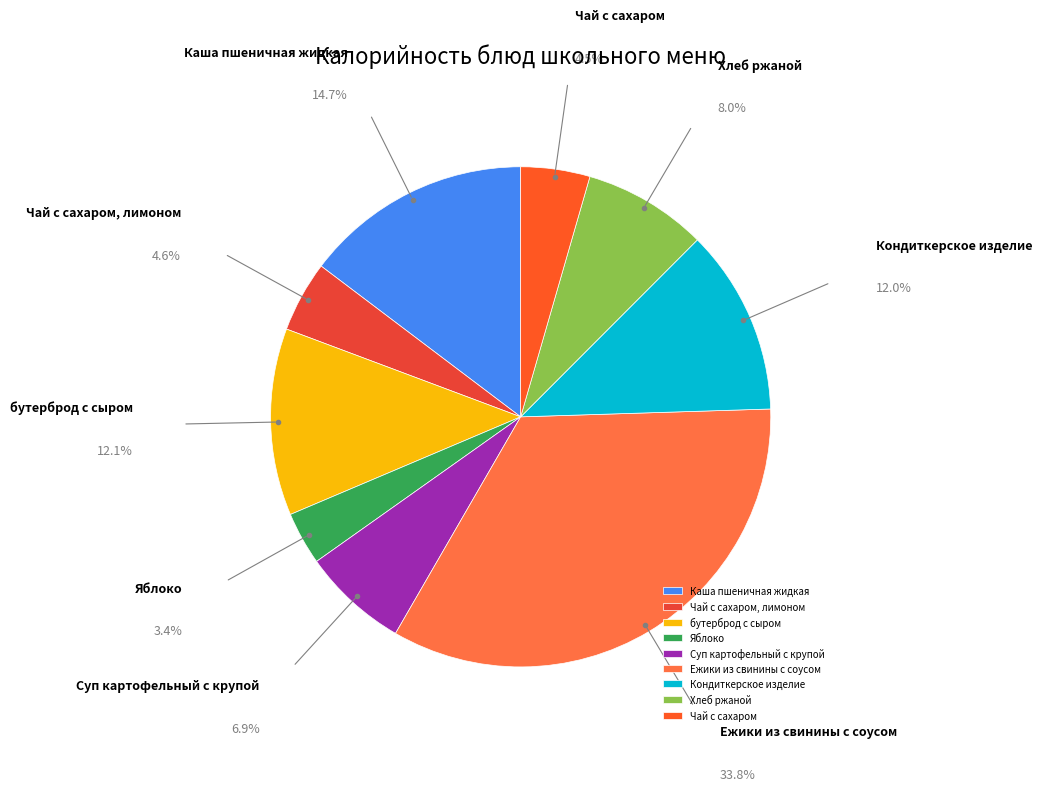

Combined, do Суп картофельный с крупой and Ежики из свинины с соусом account for over 50%?

No